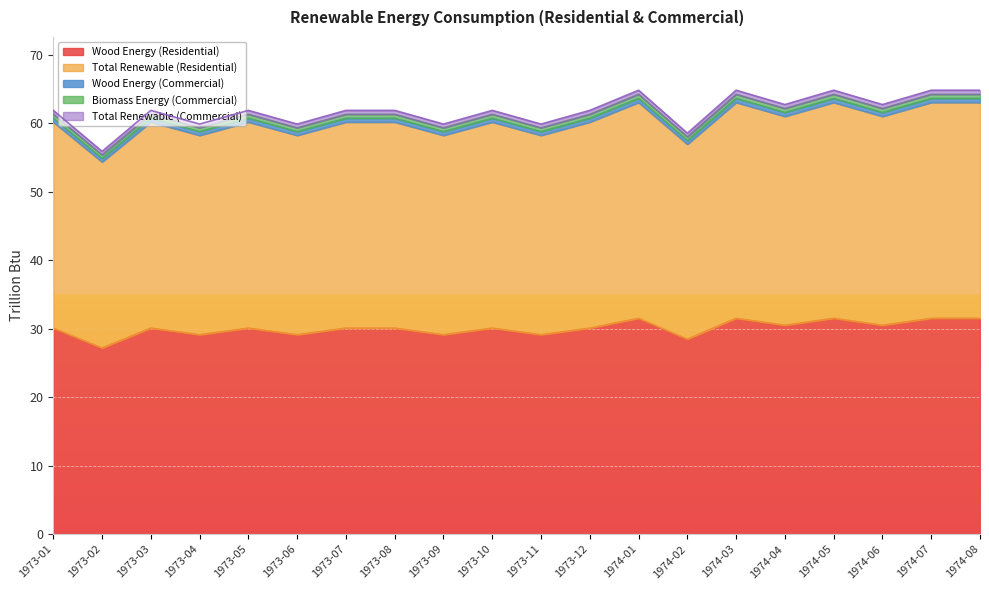

What position from the right is 1973-05?

16